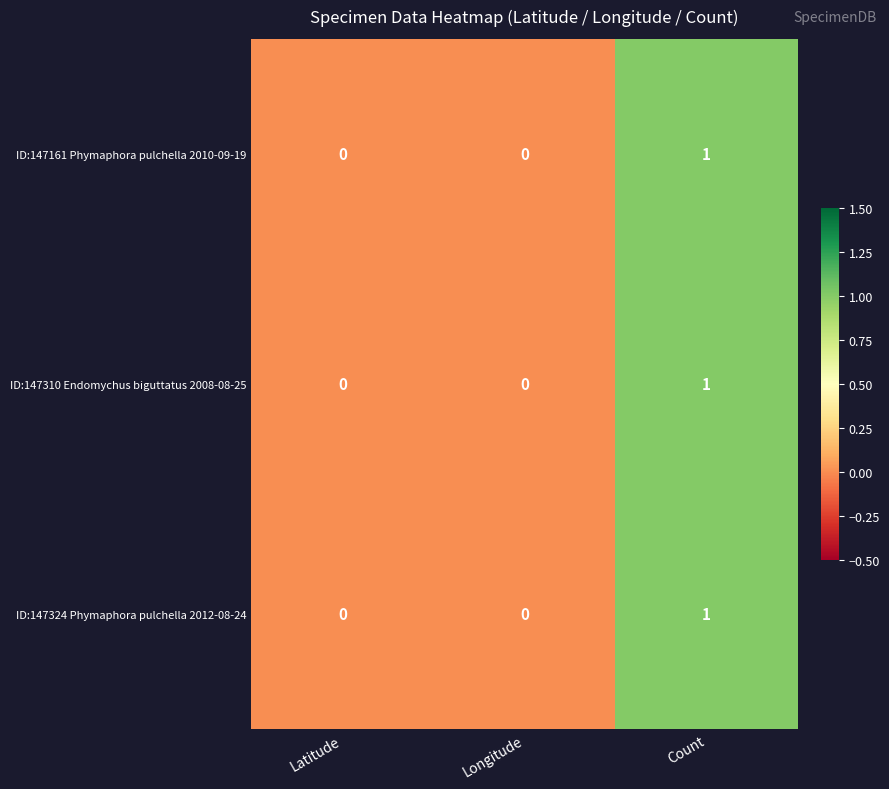

What is the total value across all series at Count?

3